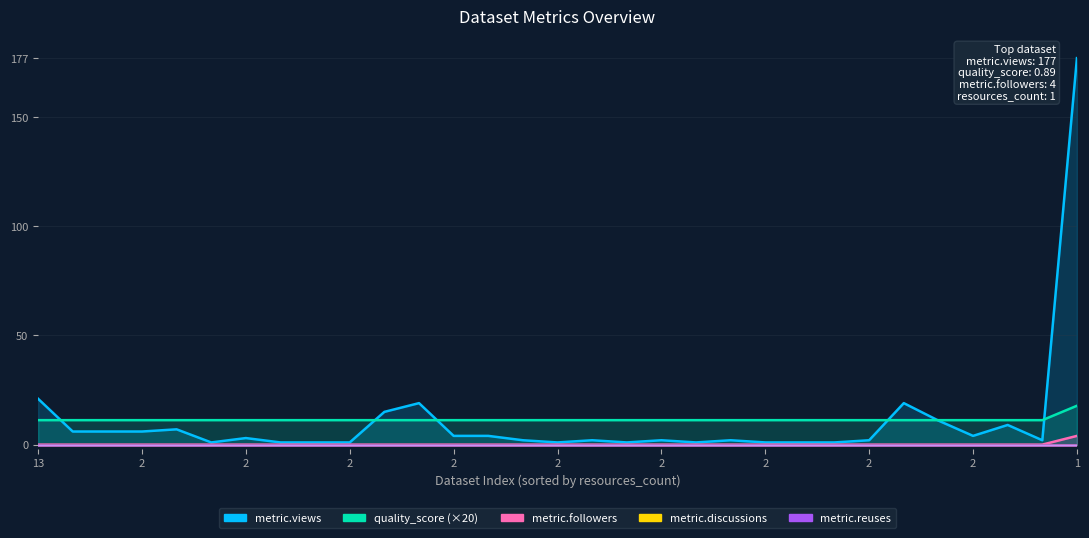

What is the difference between the maximum and minimum values in the metric.followers series?

6.6